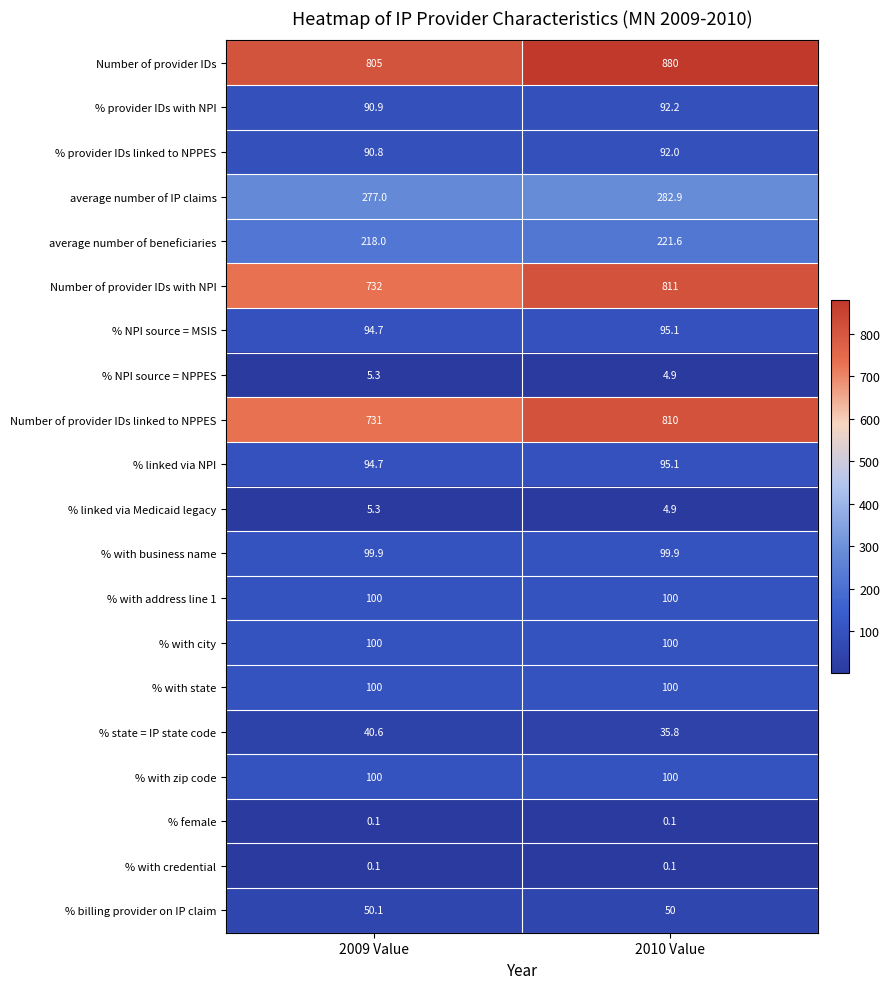

Which series has the largest total across all categories?

Number of provider IDs